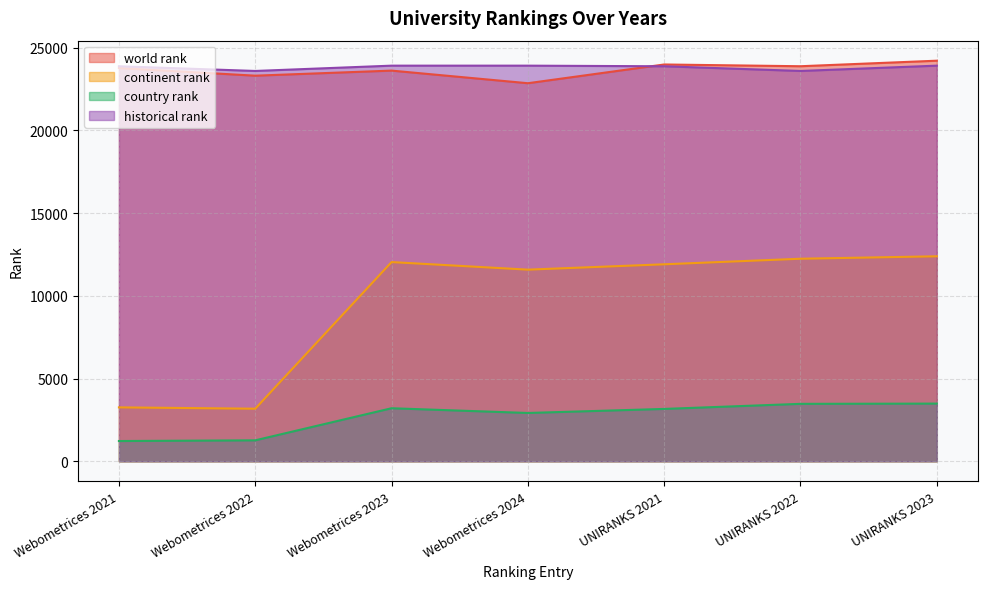

True or false: continent rank and world rank intersect in this chart.

False